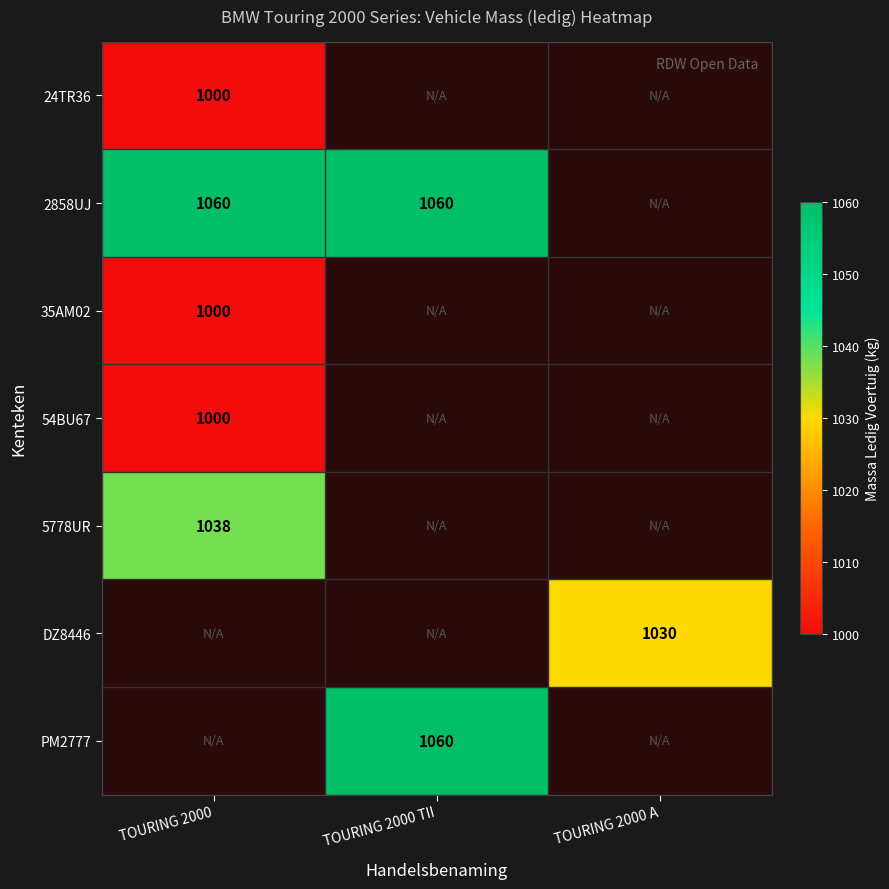

Is it true that PM2777 equals 667 at TOURING 2000 TII?

False